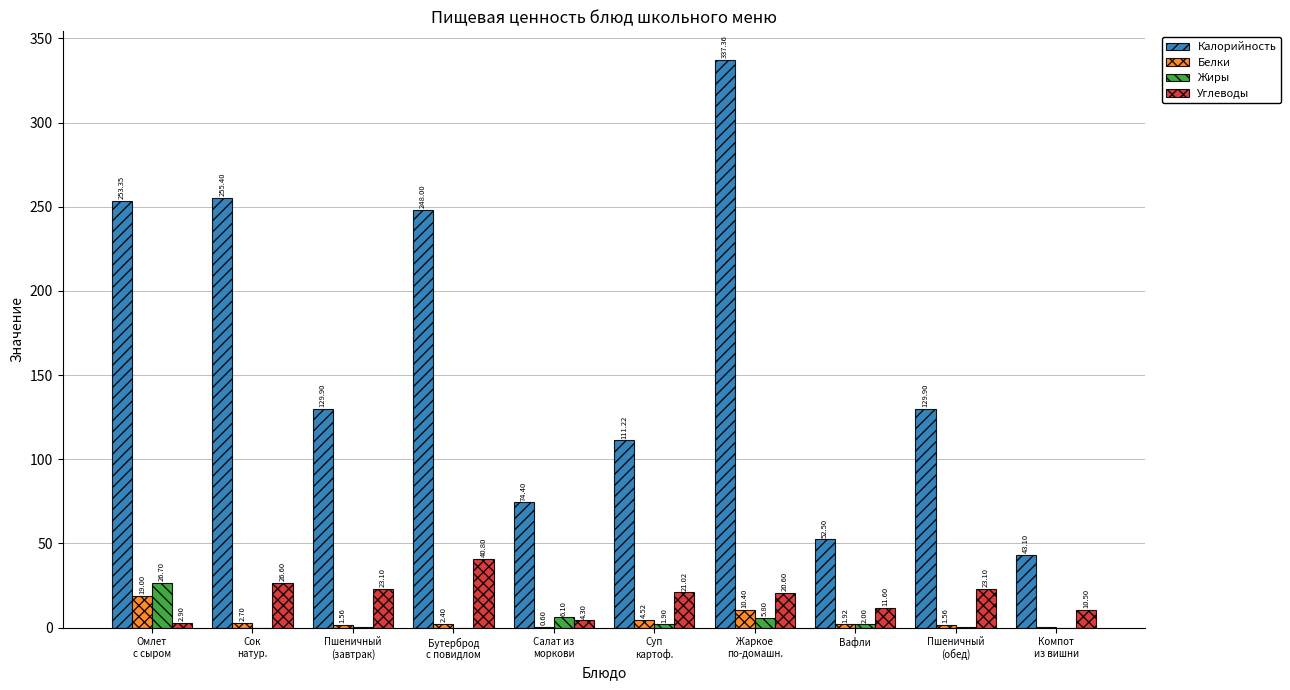

How many values in Жиры are above zero?

8